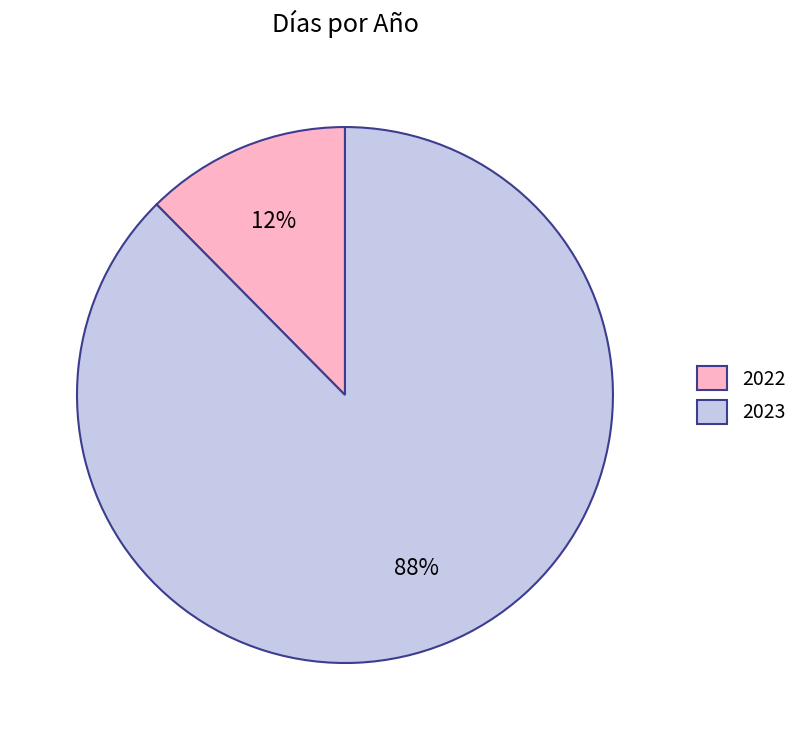

Rank the categories by value from highest to lowest.

2023, 2022